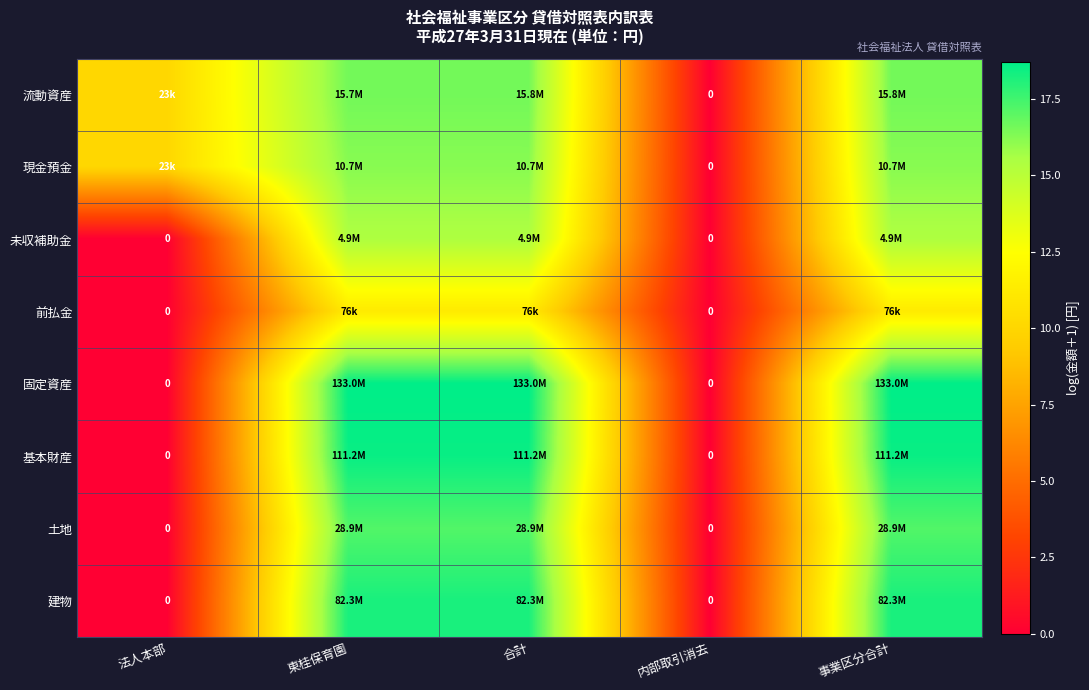

Between 法人本部 and 内部取引消去, which series saw the biggest shift?

流動資産